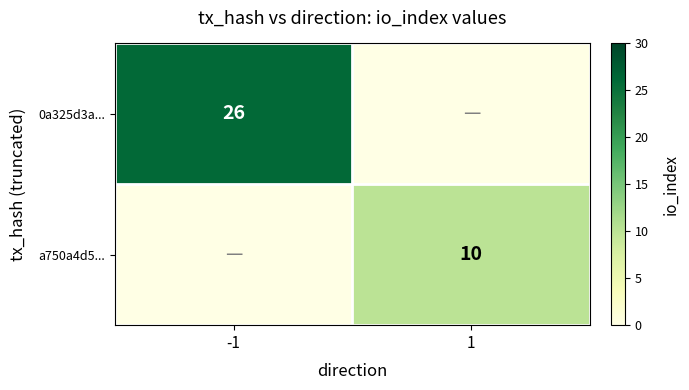

The a750a4d5... series shows 10 at 1. True or false?

True